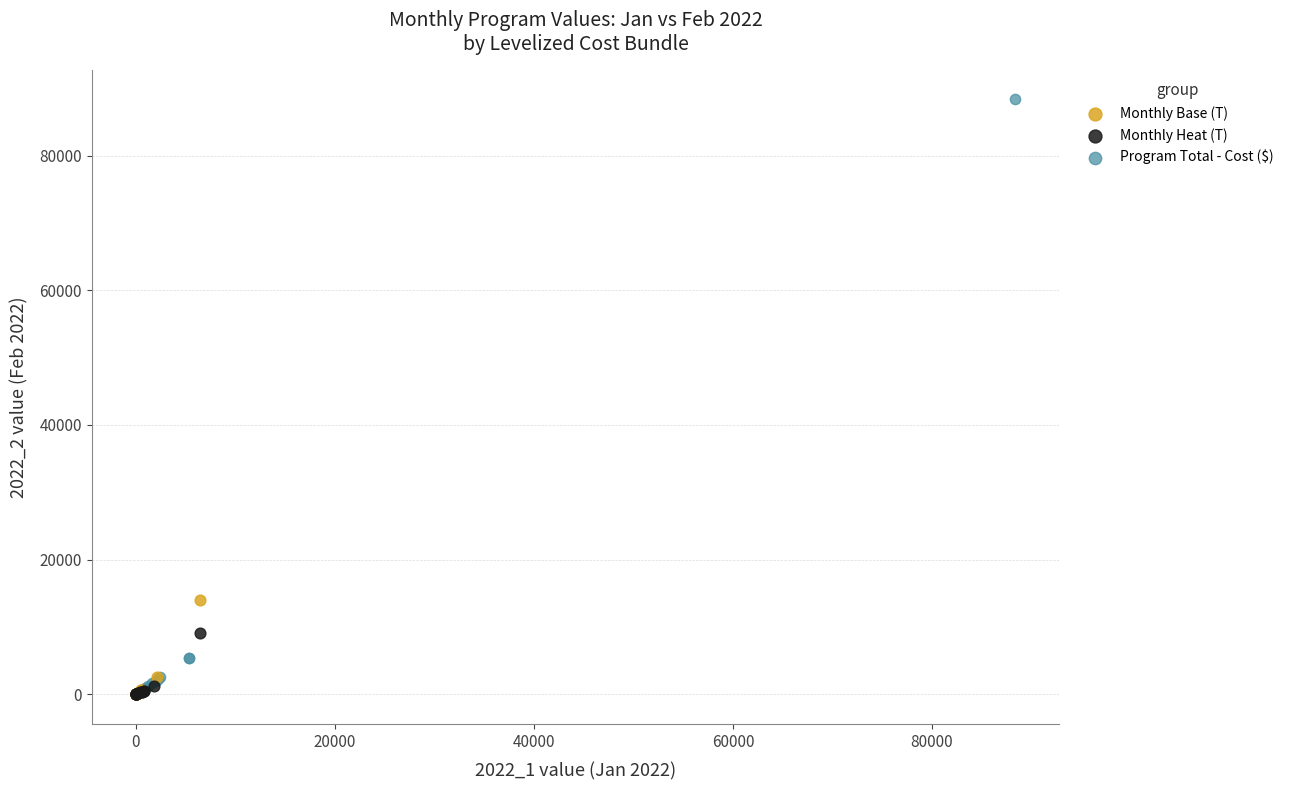

Which series contains the highest Y value?

Program Total - Cost ($)